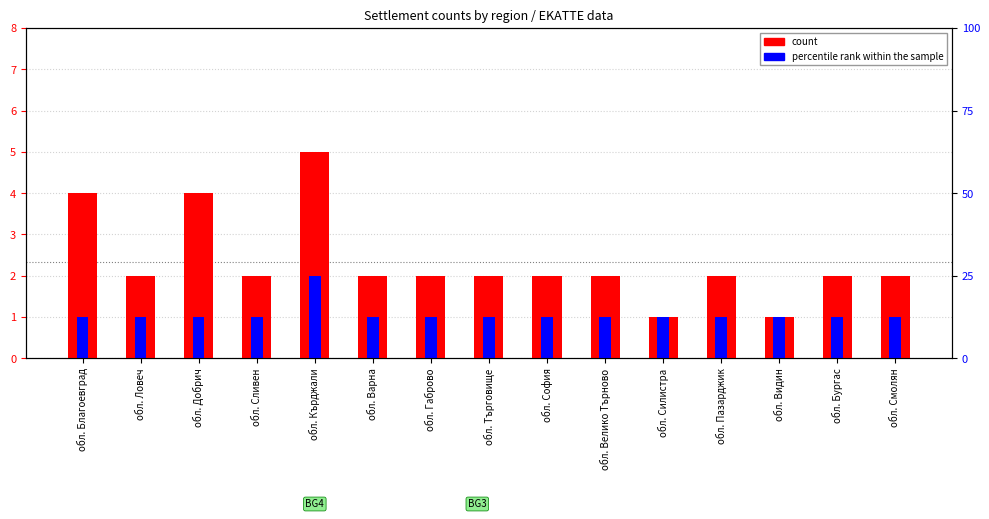

Which category has the highest value in the count series?

обл. Кърджали